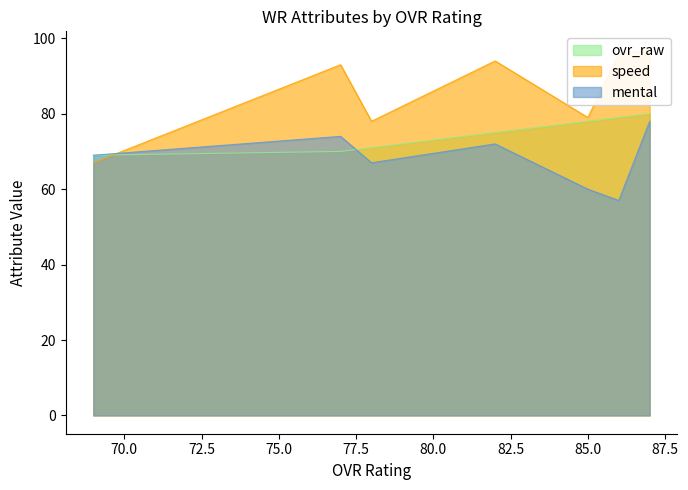

At 85, list the series in order from smallest to largest.

mental, ovr_raw, speed